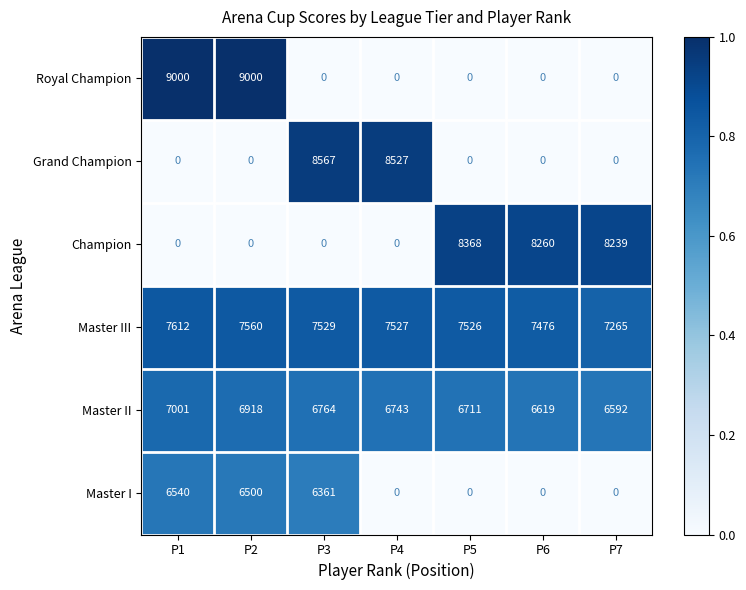

How many positive values does the Grand Champion series have?

2